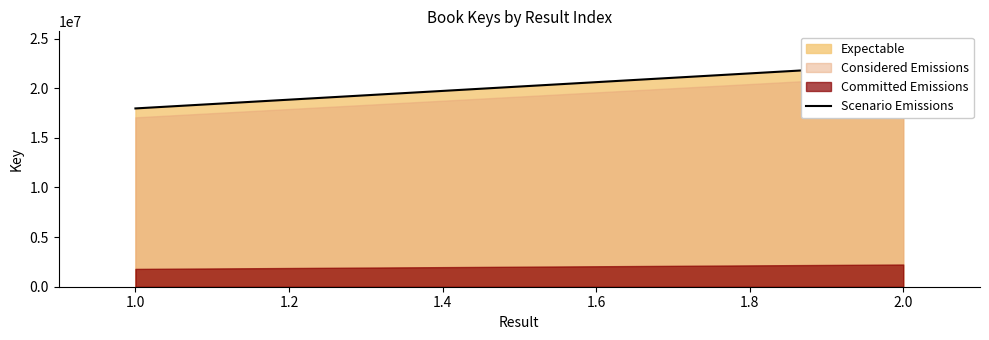

Reading left to right, list all the values displayed in this chart.

17960238	22370465